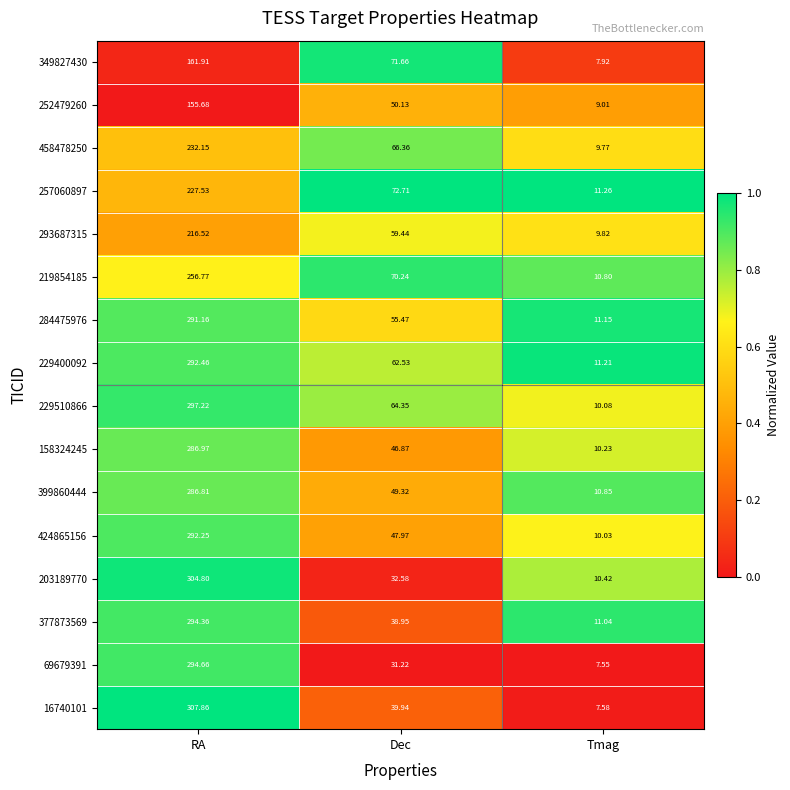

List the labels in order of 424865156 value, smallest first.

Tmag, Dec, RA